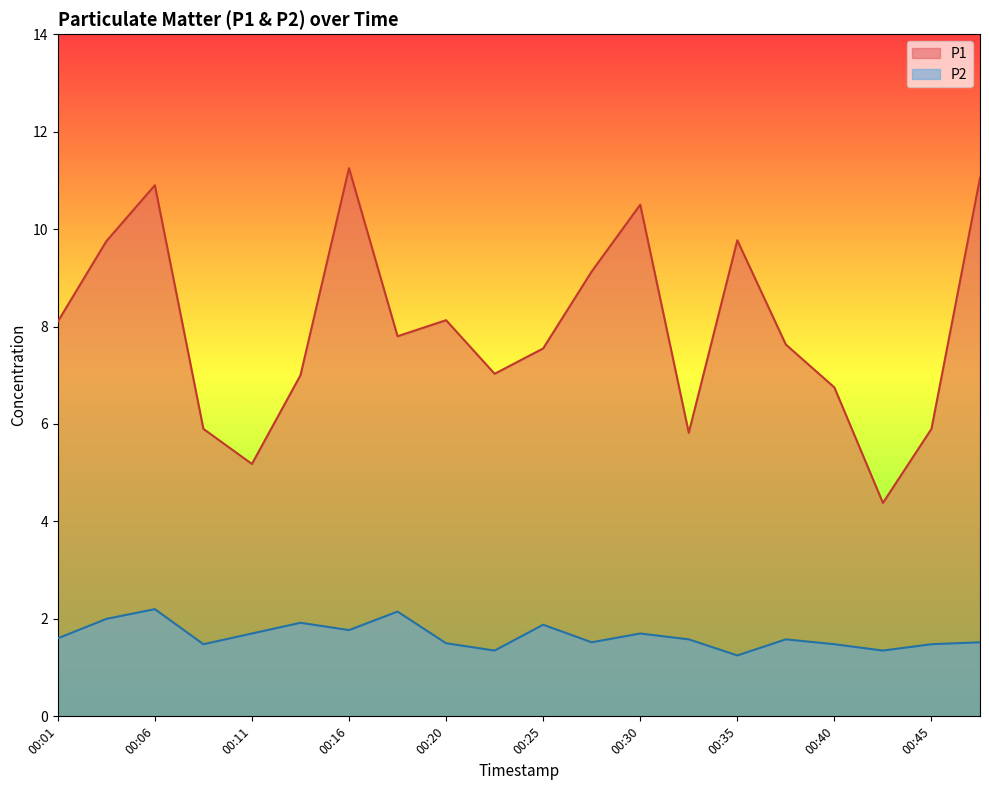

True or false: P2 and P1 cross at least once.

False